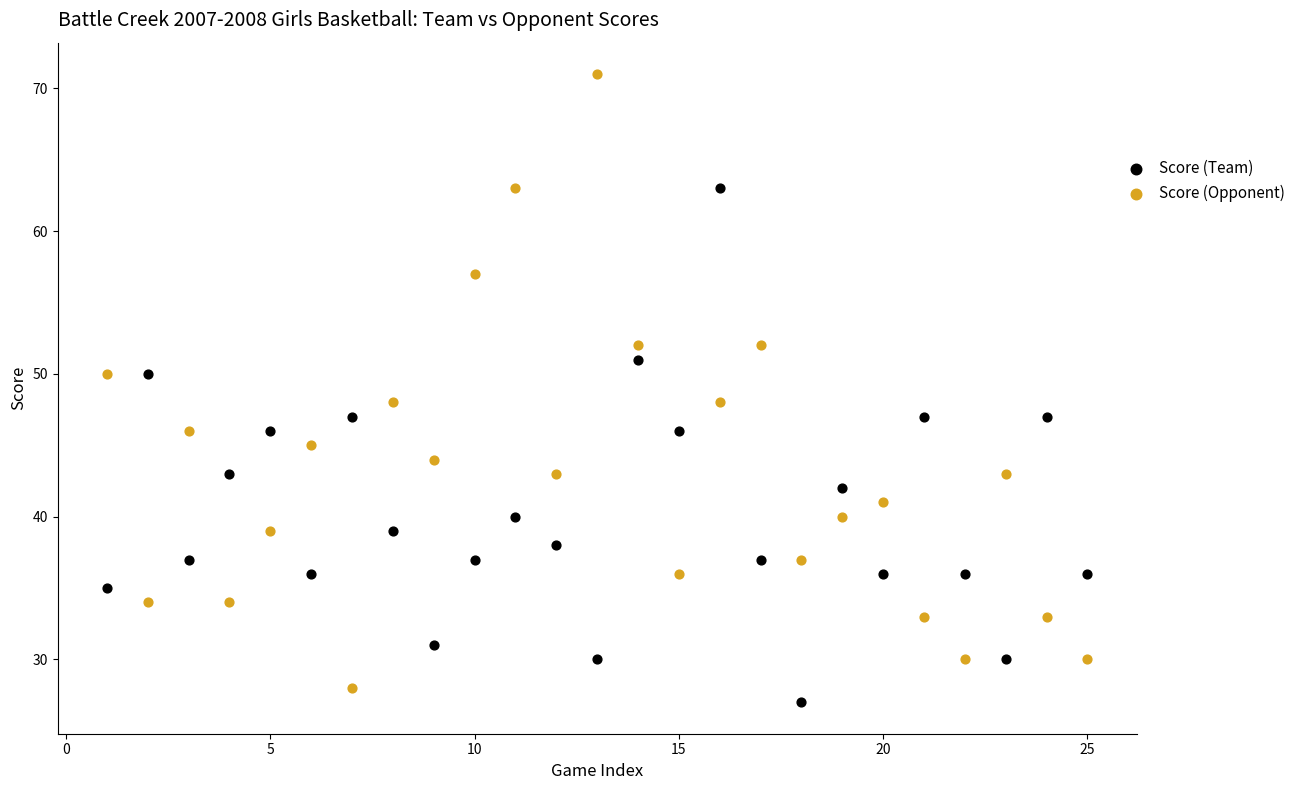

What are all the series names shown in the legend?

Score (Team), Score (Opponent)